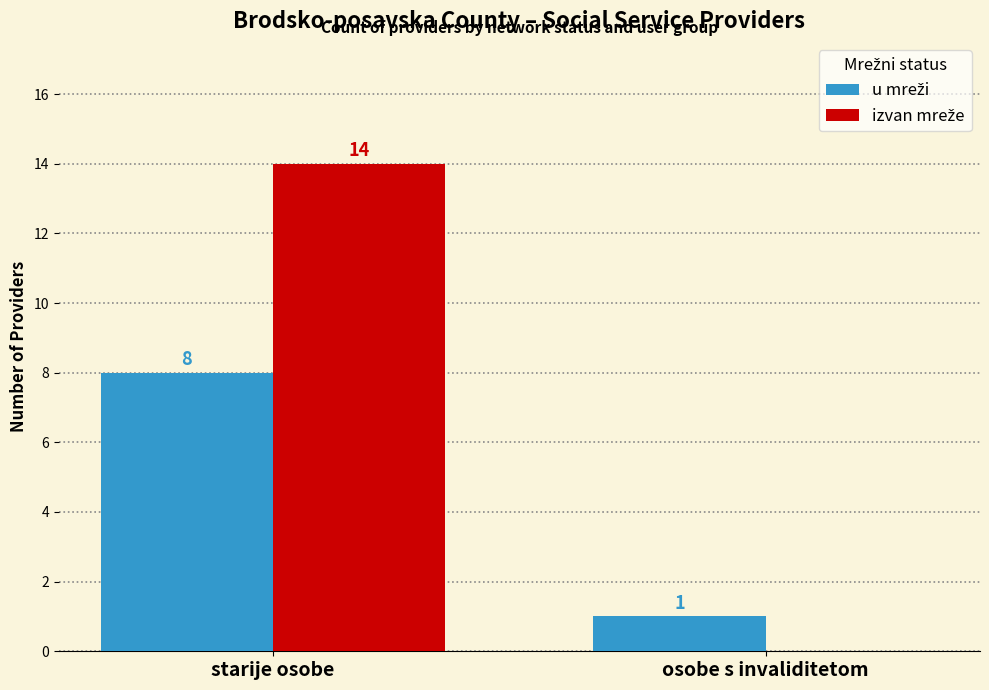

Which category has the highest value across all series?

starije osobe